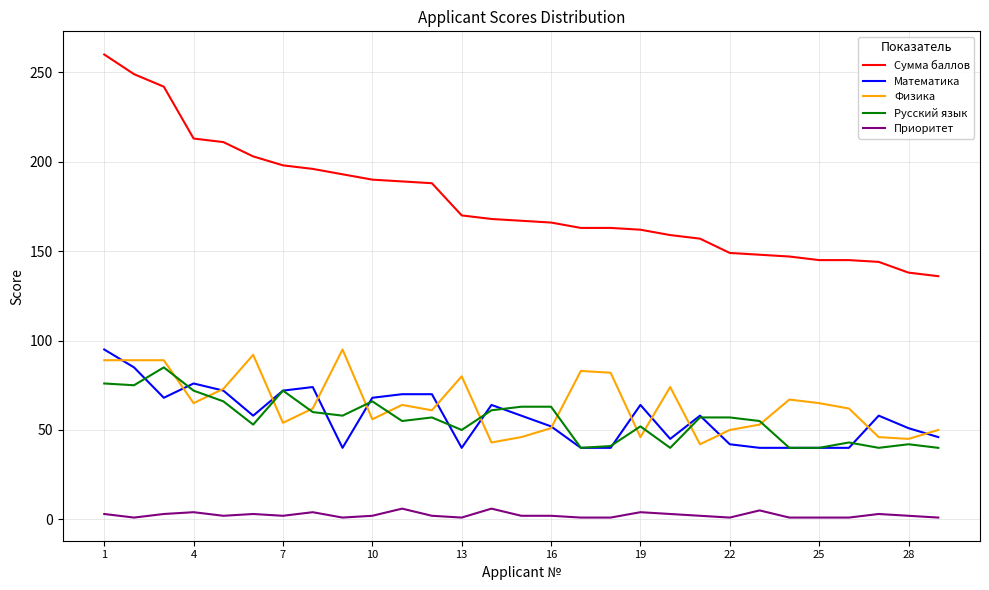

What is the highest value of the Сумма баллов series?

260